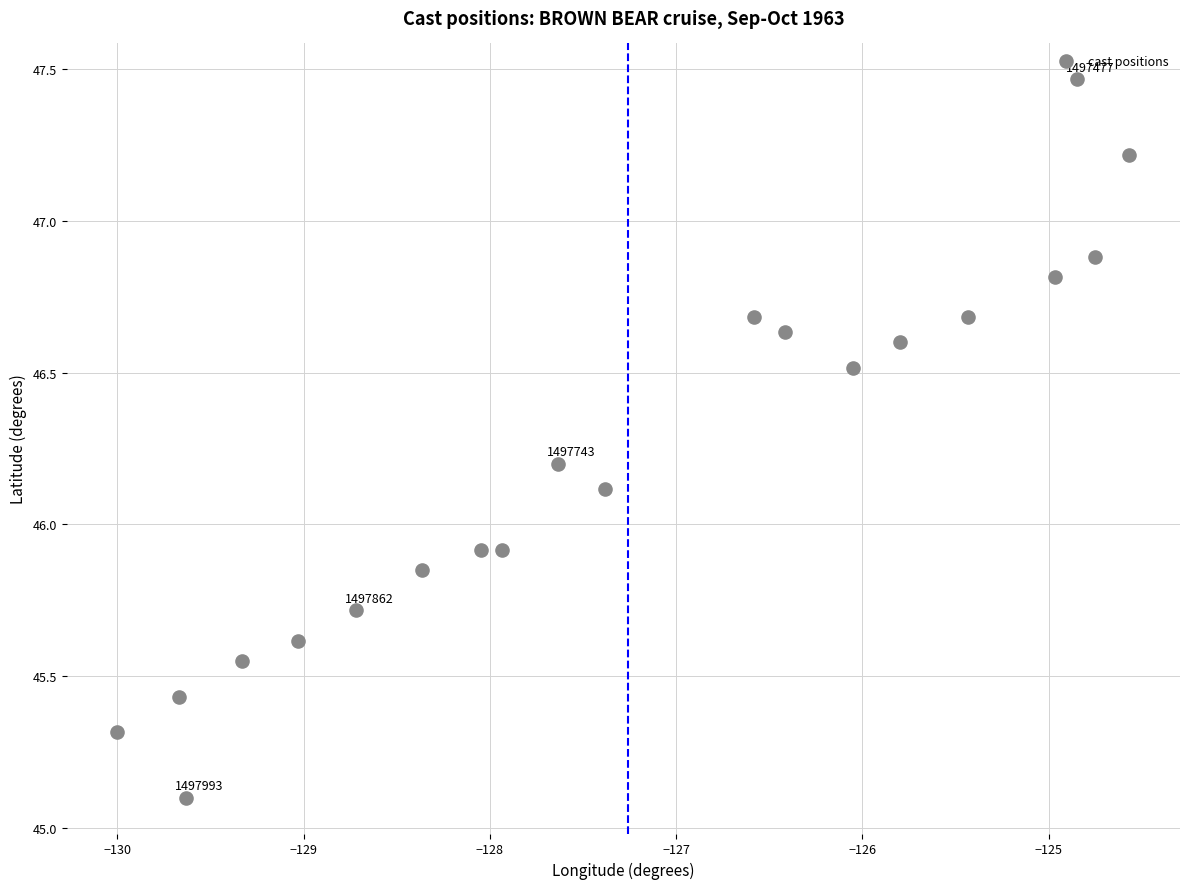

What is the range of X values (max minus min)?

5.4